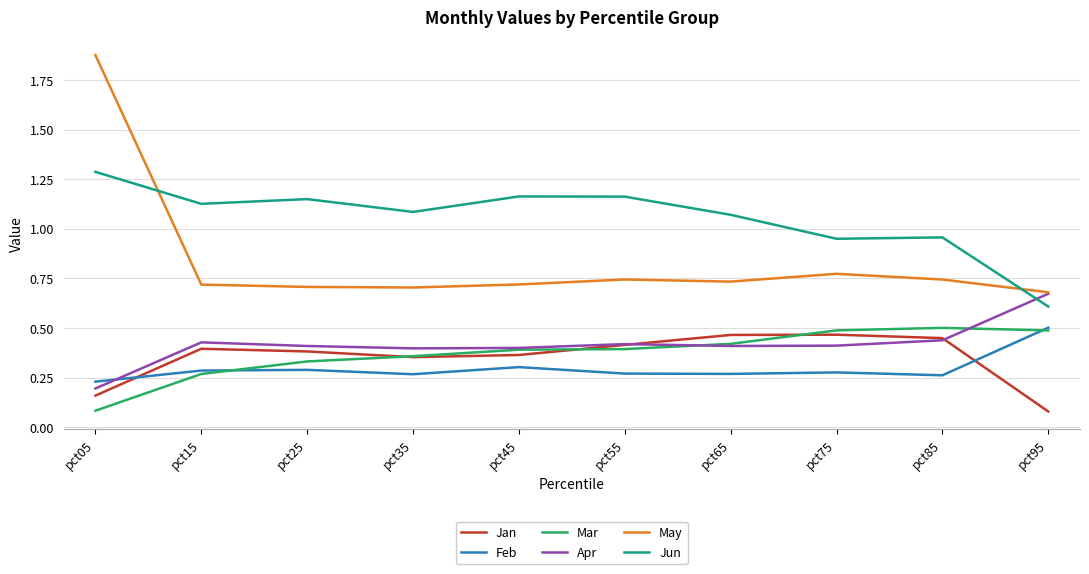

Is it true that Jun equals 0.3 at pct15?

False